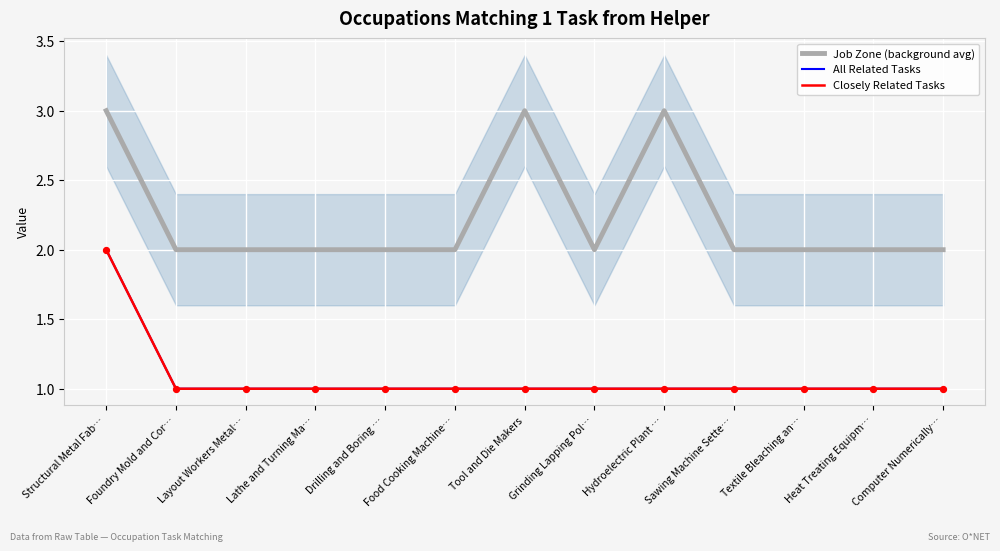

Which series reaches the maximum Y coordinate?

Job Zone (background avg)